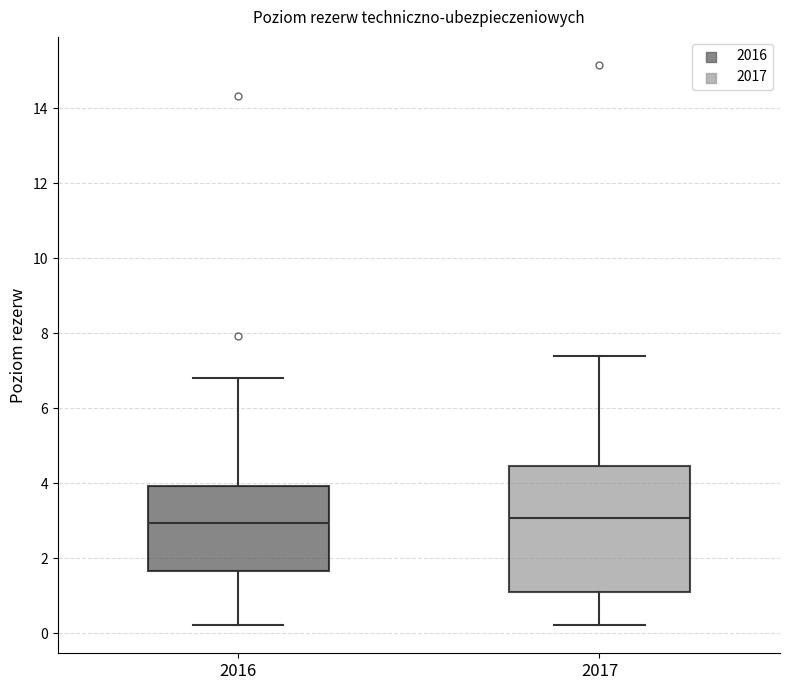

Reading left to right, transcribe this box plot: for each box, give where its median line is, the range the box spans, and where its two whiskers end, as read against the y-axis. The values are not printed on the chart, so give them approximately, as read against the axis.

2016: median 3.0, box 1.6 to 4.0, whiskers 0.2 to 6.8
2017: median 3.0, box 1.0 to 4.4, whiskers 0.2 to 7.4